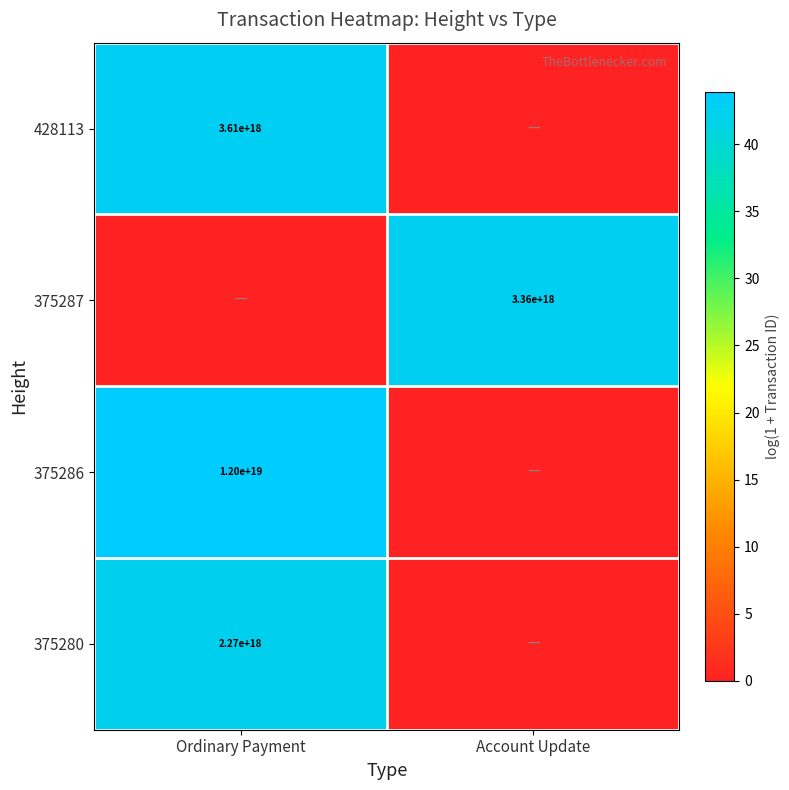

Is the value of 428113 at Ordinary Payment greater than the value of 375286 at Ordinary Payment?

No